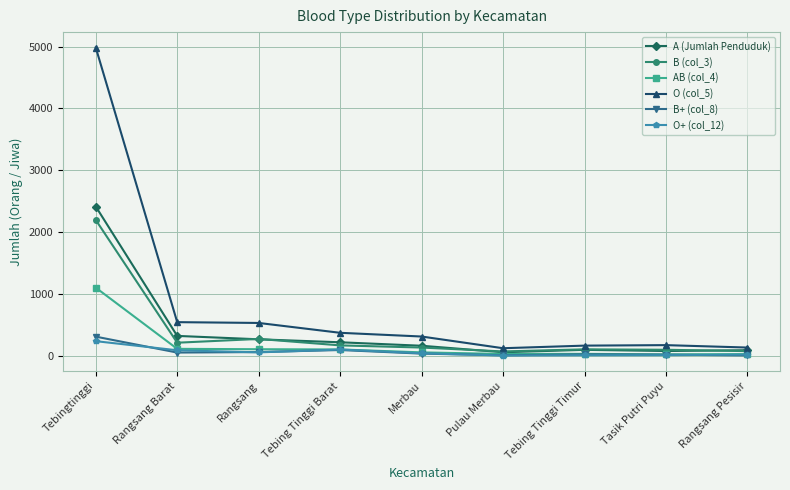

What is the difference between the highest and lowest values at Rangsang Barat?

491